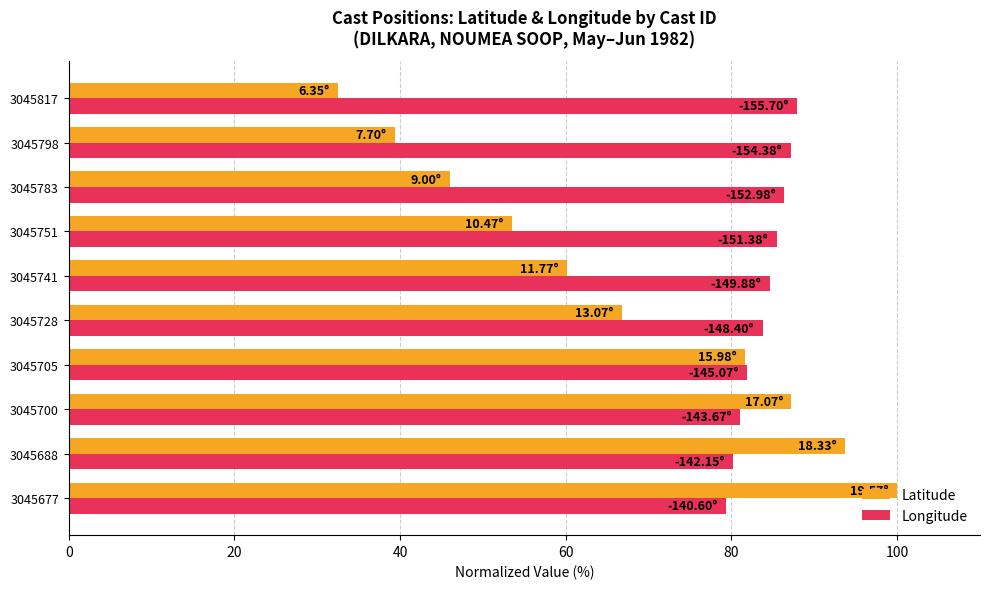

Which series has the largest range (max minus min)?

Latitude